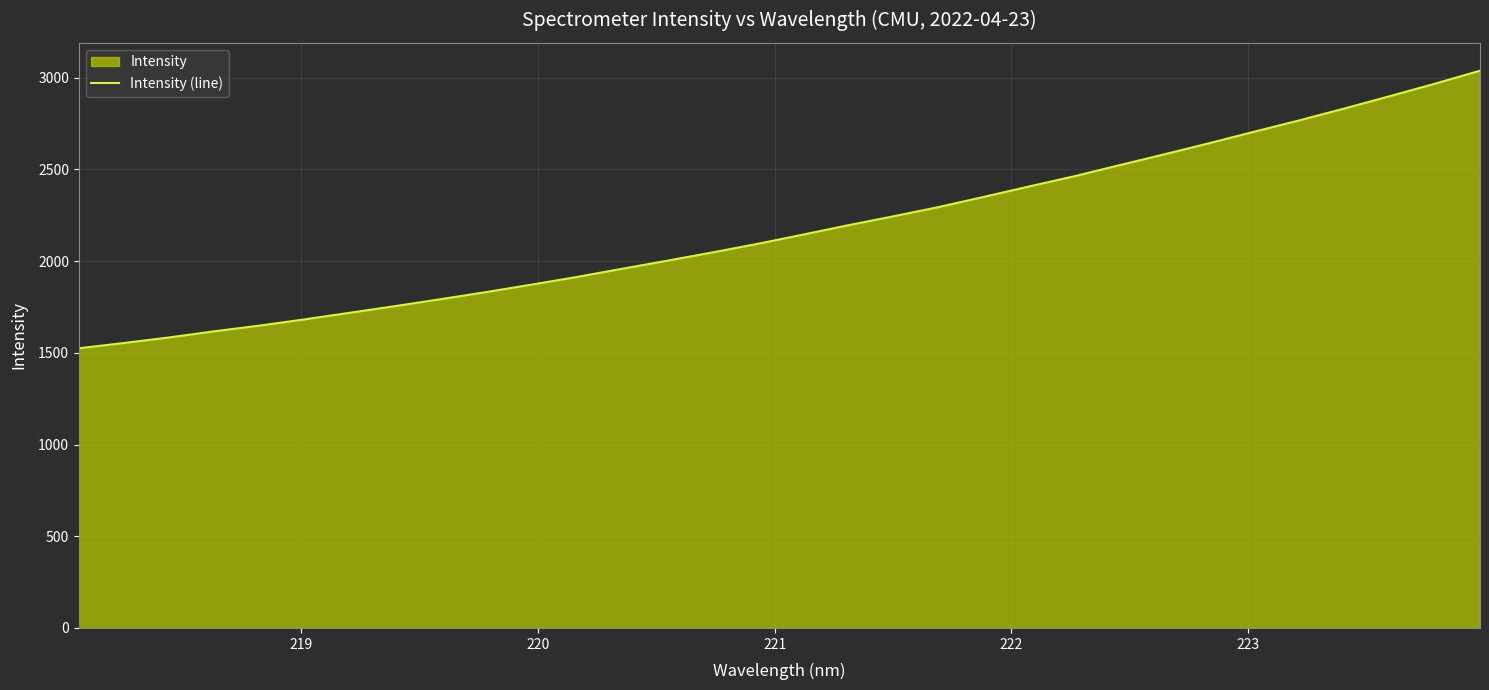

What is the minimum value shown in the chart?

1524.8